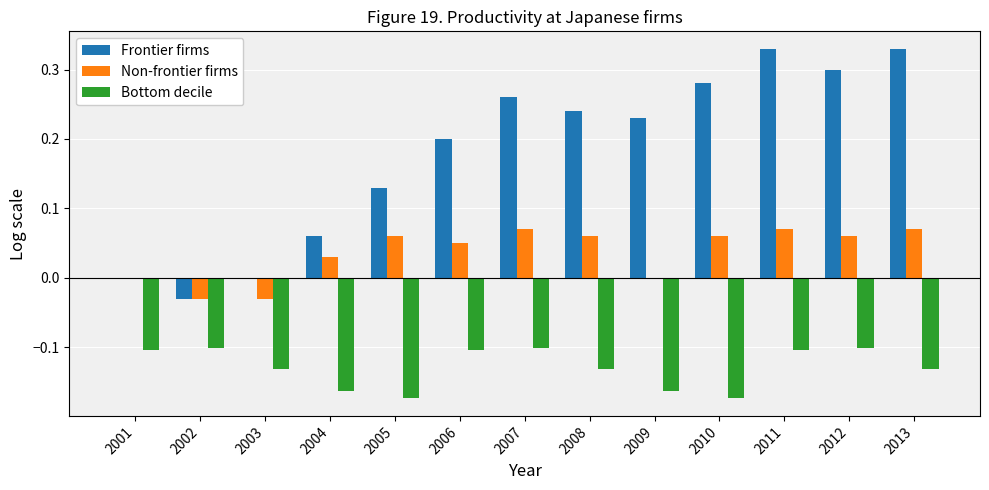

The Bottom decile series shows -0.2 at 2011. True or false?

False